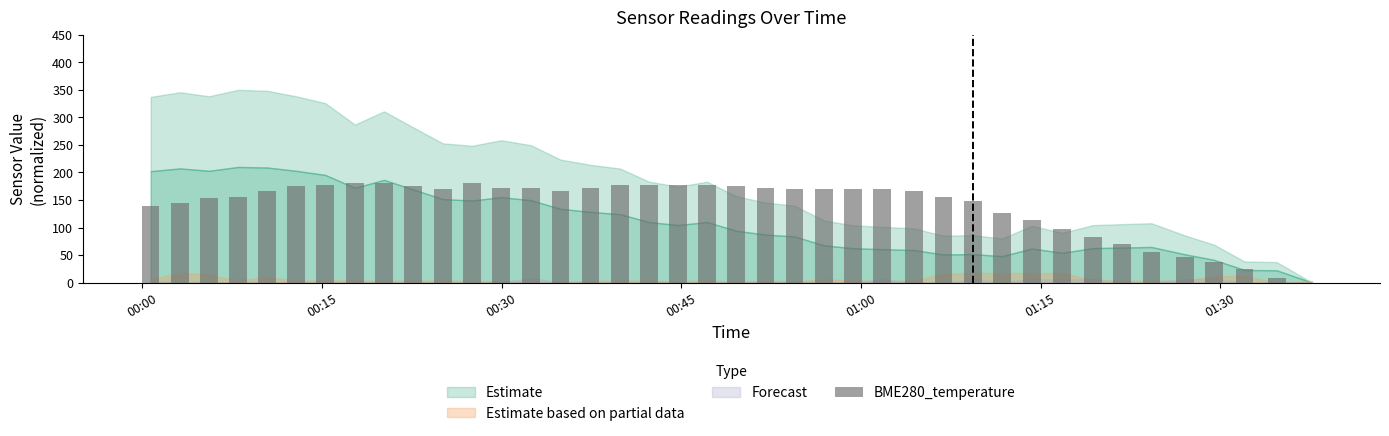

What is the maximum value shown in the chart?

180.0